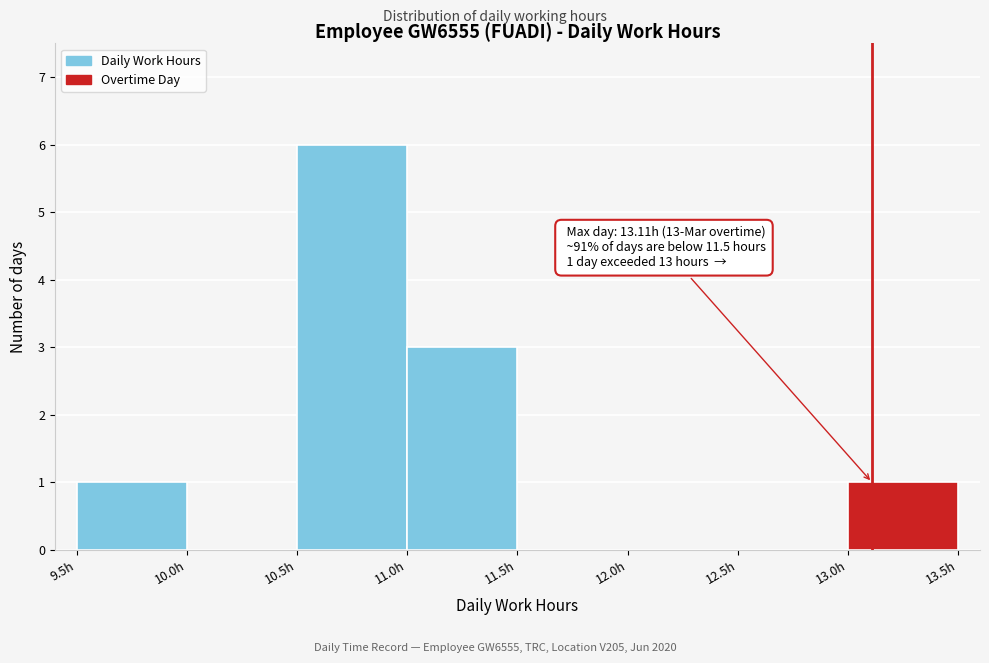

Over which range of the x-axis is the bar tallest?

10.5 to 11.0